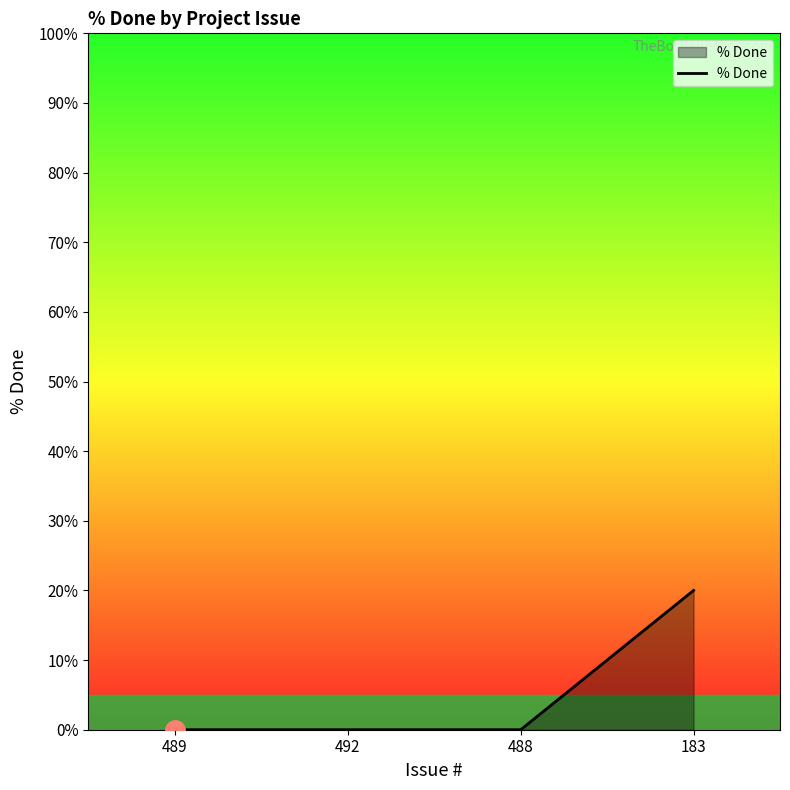

The chart shows a value of 20 at 183. True or false?

True